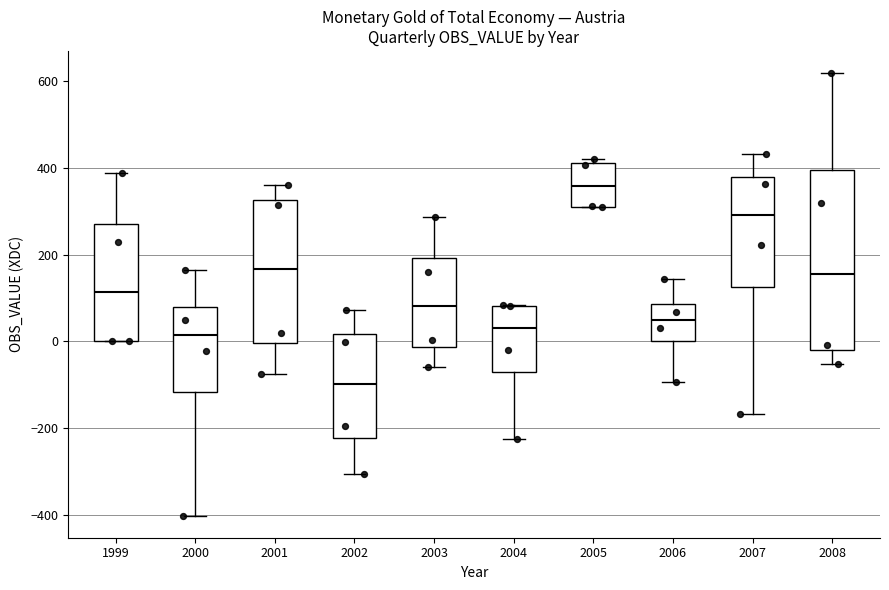

Reading left to right, transcribe this box plot: for each box, give where its median line is, the range the box spans, and where its two whiskers end, as read against the y-axis. The values are not printed on the chart, so give them approximately, as read against the axis.

1999: median 120, box 0 to 260, whiskers 0 to 380
2000: median 20, box -120 to 80, whiskers -400 to 160
2001: median 160, box 0 to 320, whiskers -80 to 360
2002: median -100, box -220 to 20, whiskers -300 to 80
2003: median 80, box -20 to 200, whiskers -60 to 280
2004: median 40, box -80 to 80, whiskers -220 to 80
2005: median 360, box 320 to 400, whiskers 300 to 420
2006: median 60, box 0 to 80, whiskers -100 to 140
2007: median 300, box 120 to 380, whiskers -160 to 440
2008: median 160, box -20 to 400, whiskers -60 to 620